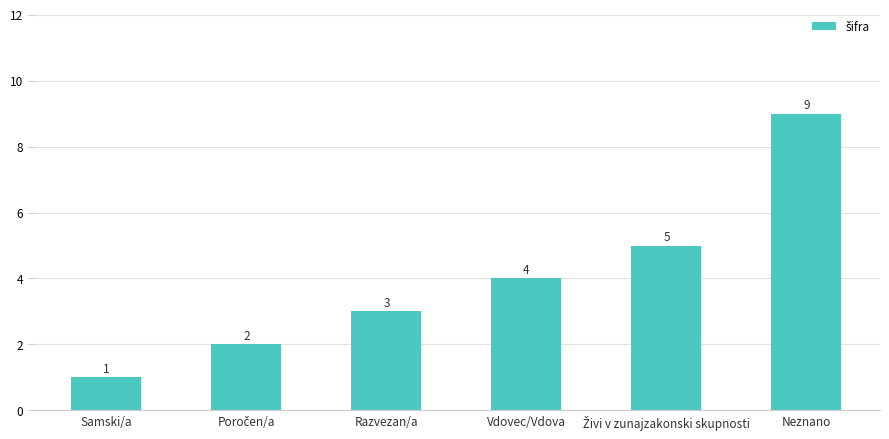

How many bars are there in total?

6